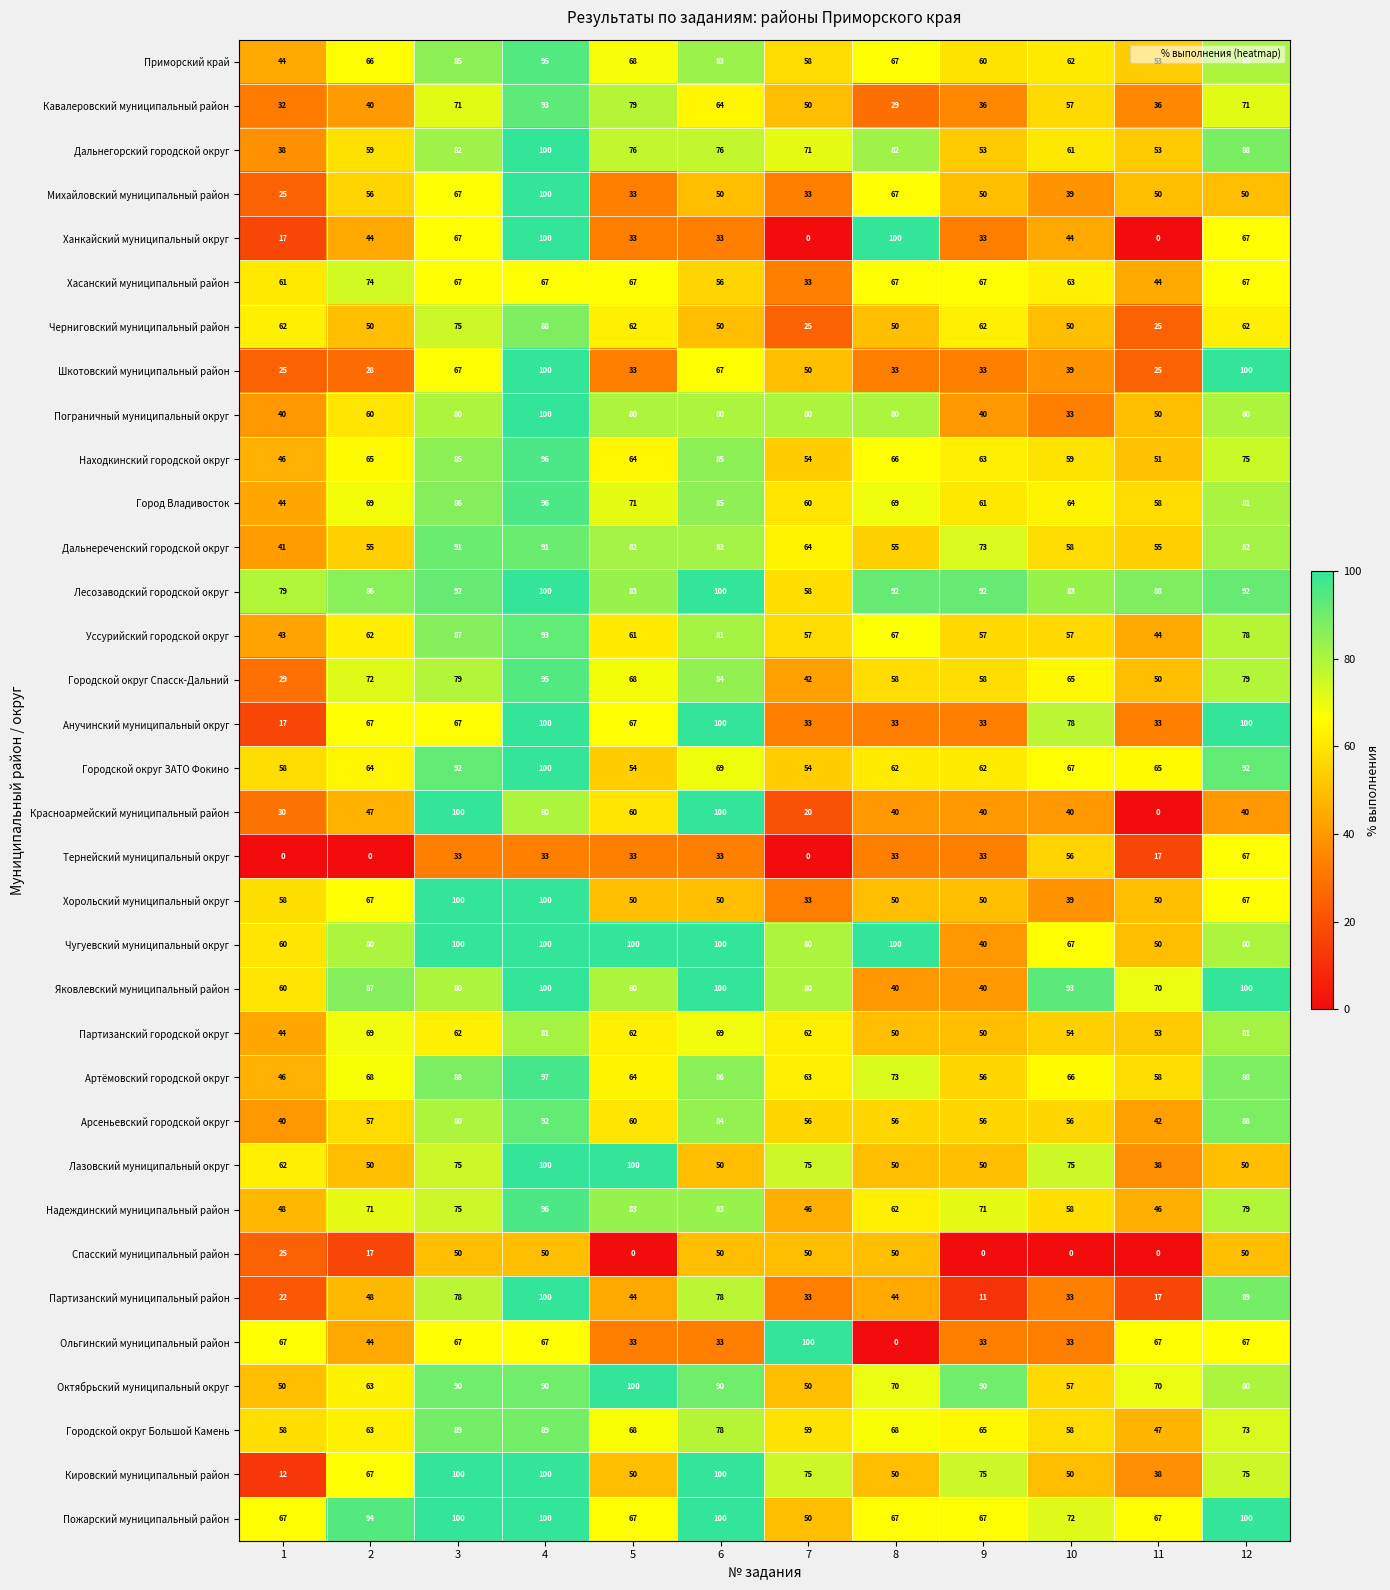

At which category is the sum across all series the highest?

4